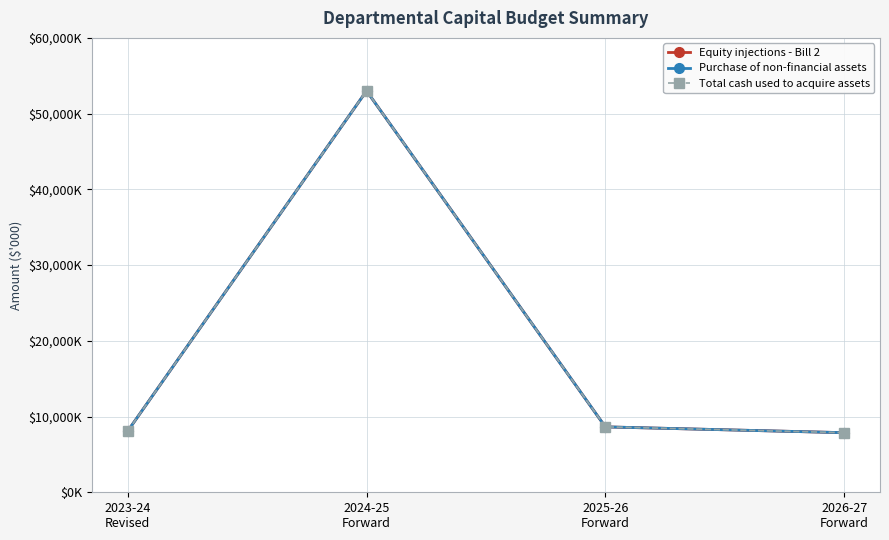

Is this an area chart (filled region under the line)?

No